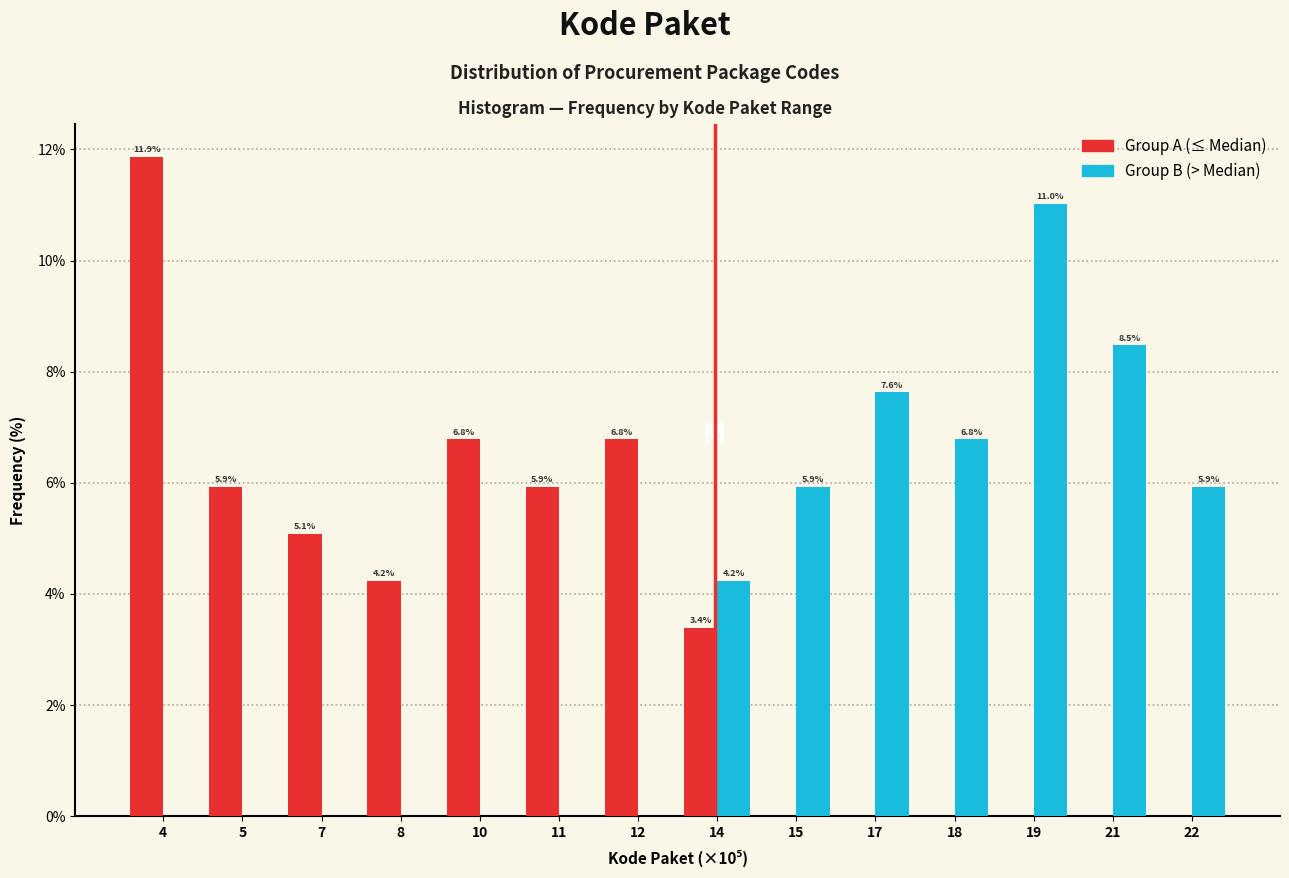

Reading left to right, what are all the values shown in this chart?

Group A (≤ Median): 4=11.9	5=5.9	7=5.1	8=4.2	10=6.8	11=5.9	12=6.8	14=3.4	15=0.0	17=0.0	18=0.0	19=0.0	21=0.0	22=0.0
Group B (> Median): 4=0.0	5=0.0	7=0.0	8=0.0	10=0.0	11=0.0	12=0.0	14=4.2	15=5.9	17=7.6	18=6.8	19=11.0	21=8.5	22=5.9